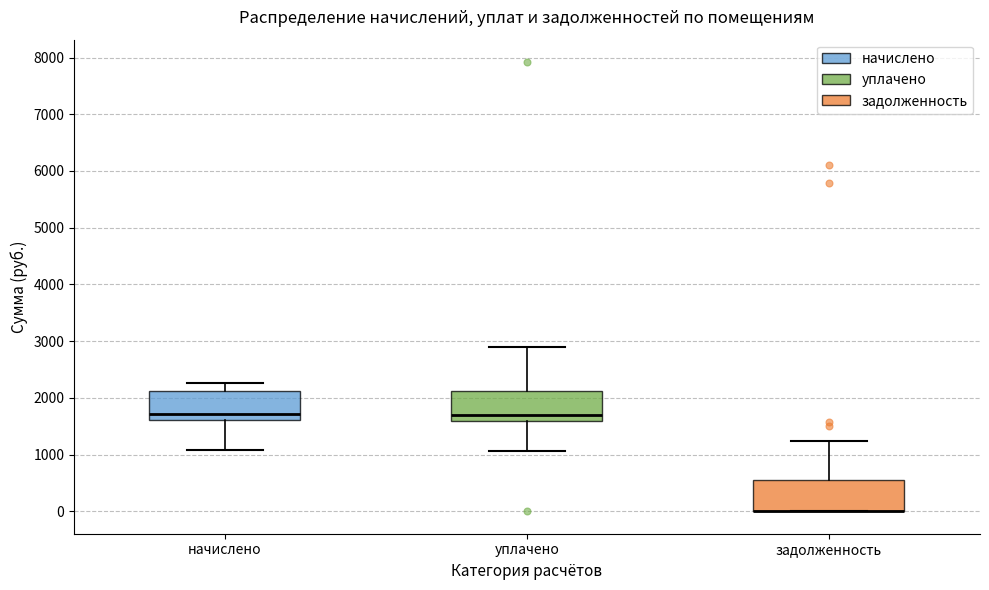

Reading left to right, transcribe this box plot: for each box, give where its median line is, the range the box spans, and where its two whiskers end, as read against the y-axis. The values are not printed on the chart, so give them approximately, as read against the axis.

начислено: median 1700, box 1600 to 2100, whiskers 1100 to 2300
уплачено: median 1700, box 1600 to 2100, whiskers 1100 to 2900
задолженность: median 0 (drawn on the box's lower edge), box 0 to 500, whiskers 0 to 1200